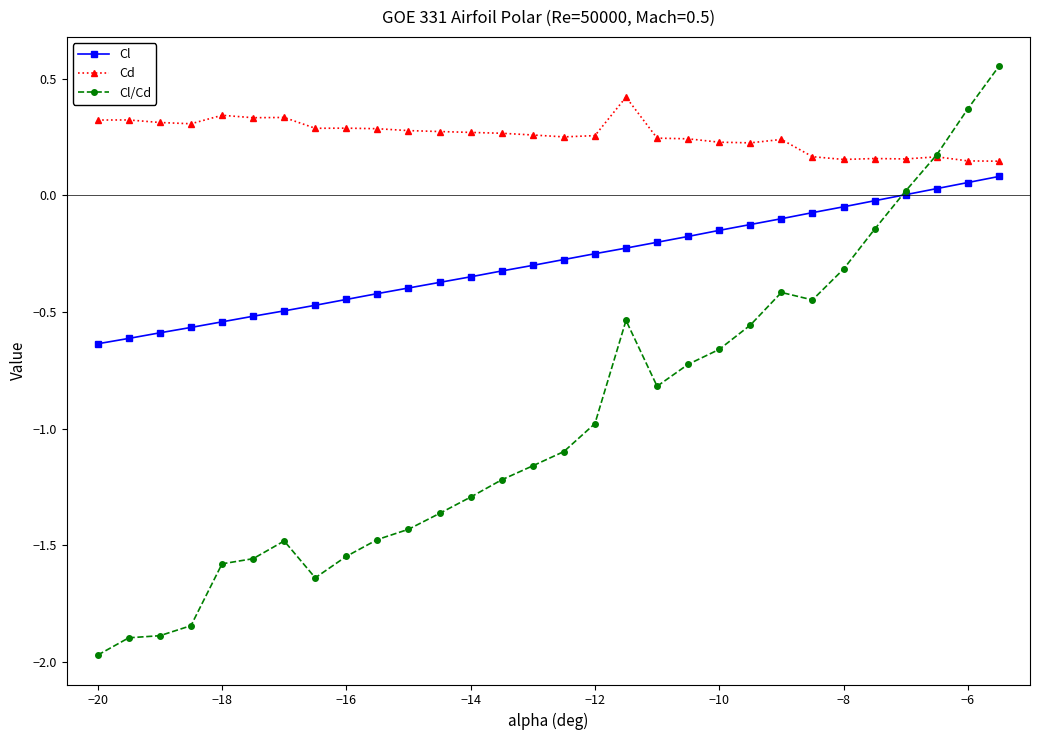

Which series has the widest spread of values?

Cl/Cd